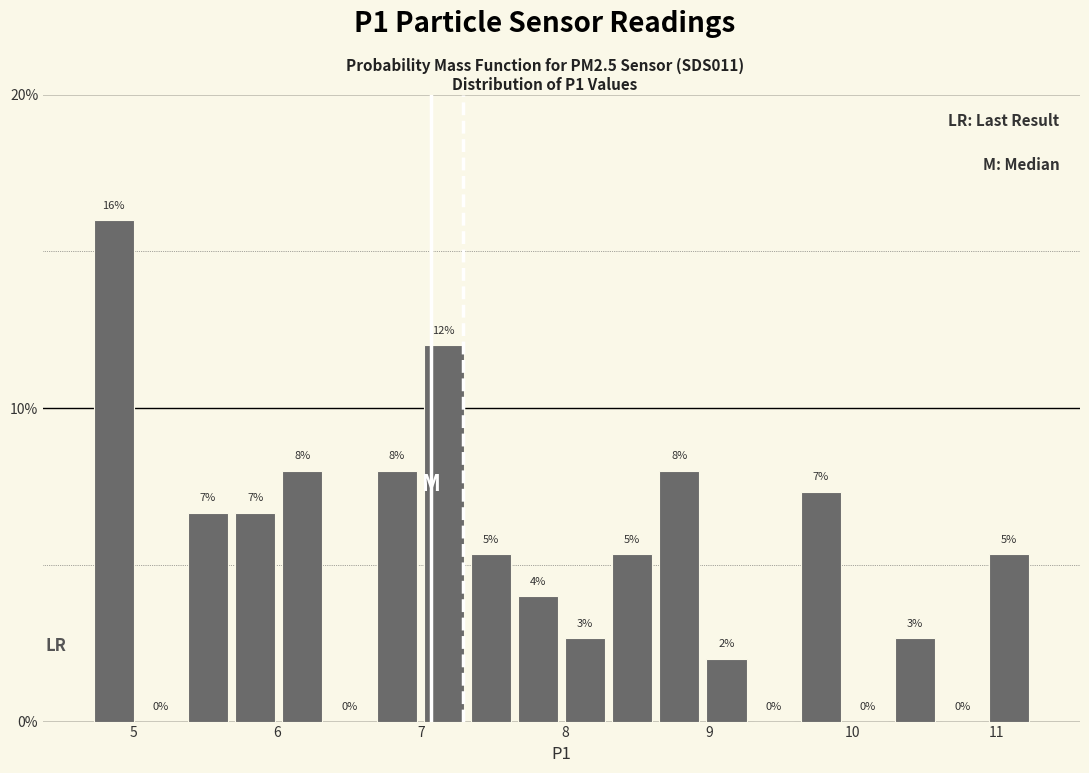

Around what value on the x-axis is the tallest bar? Give the approximate position of its centre, as read against the axis.

4.9